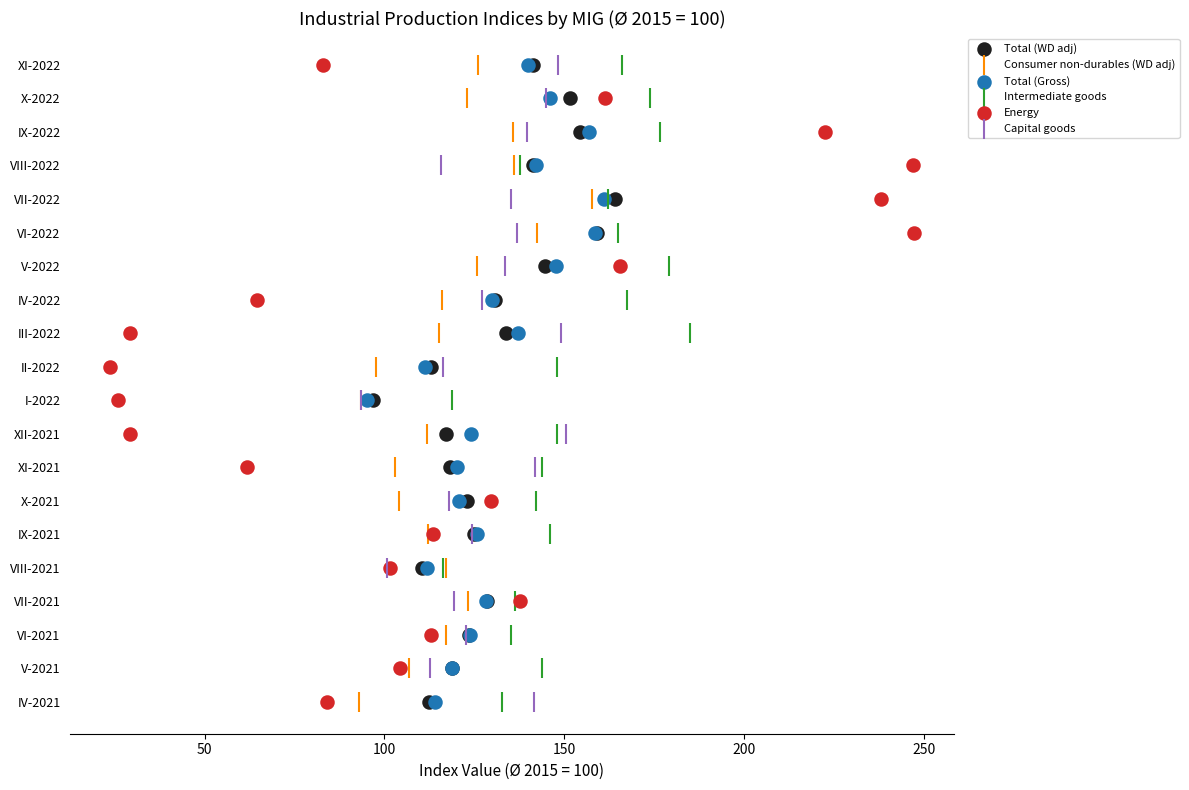

Which series contains the highest Y value?

Total (WD adj)